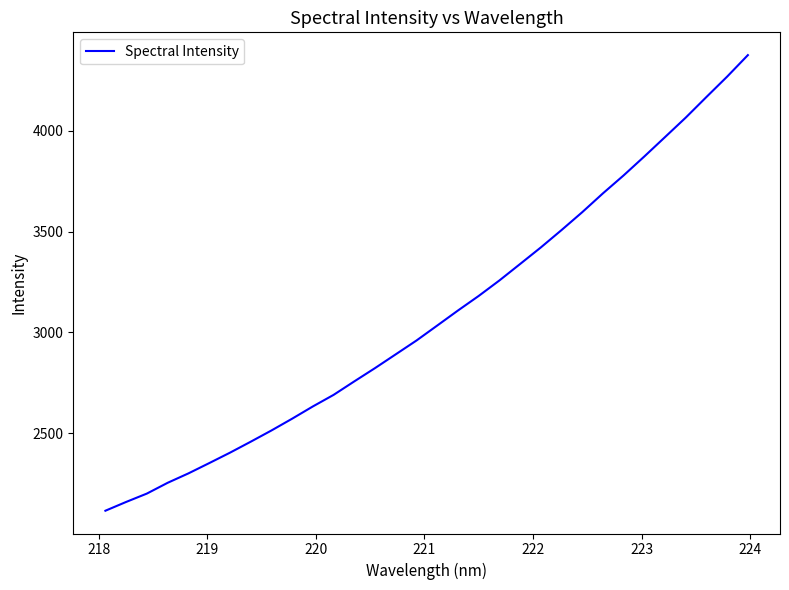

What is the maximum value shown in the chart?

4375.3